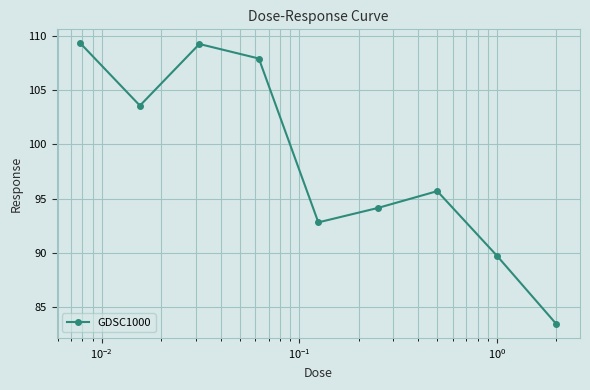

What is the value of the 2nd point from the left?

103.6